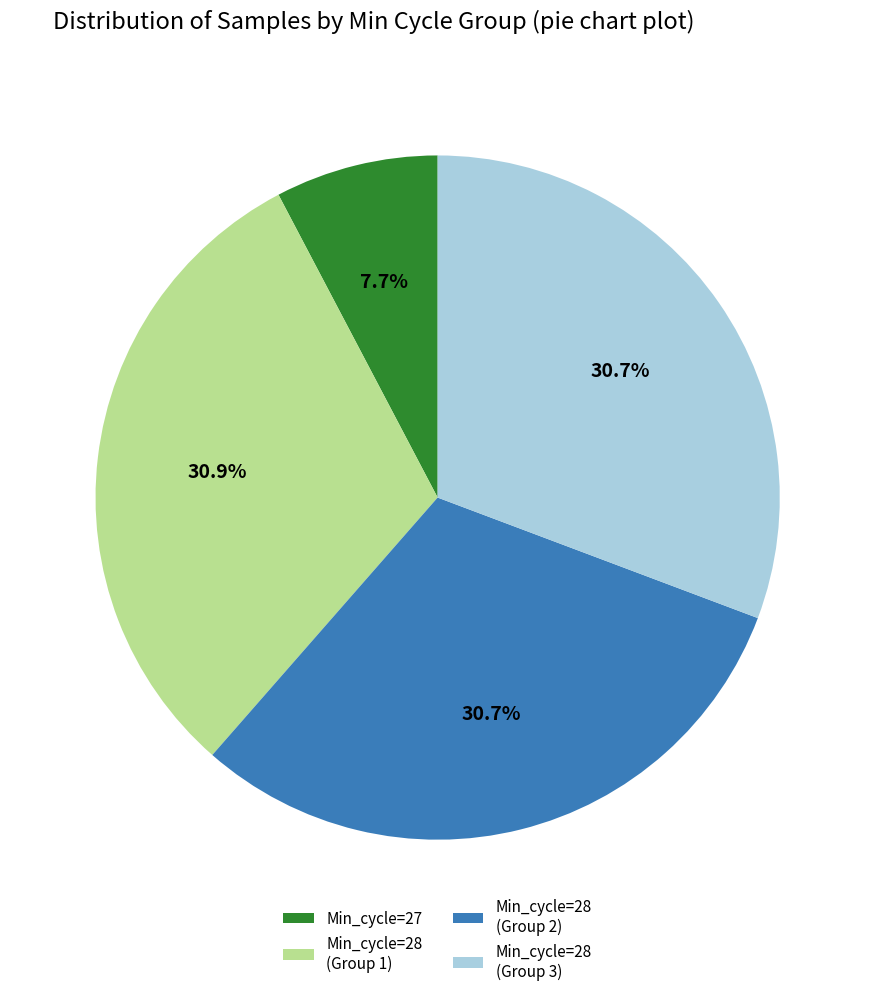

How many slices are in this pie chart?

4